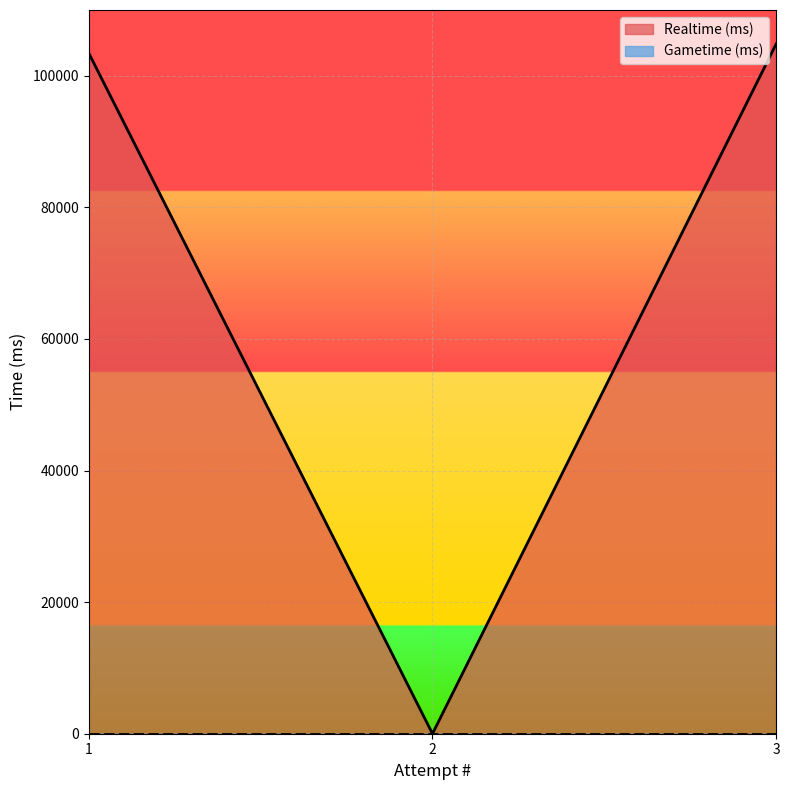

True or false: the data shows 0 at 2.

True